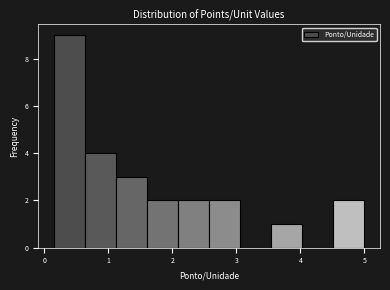

Reading left to right, list every bar in this chart as the range it spans on the x-axis followed by its height. Neither the bar edges nor the heights are printed on the chart, so give them approximately, as read against the axes.

0.2 to 0.6: 9
0.6 to 1.1: 4
1.1 to 1.6: 3
1.6 to 2.1: 2
2.1 to 2.6: 2
2.6 to 3.1: 2
3.1 to 3.5: 0
3.5 to 4.0: 1
4.0 to 4.5: 0
4.5 to 5.0: 2